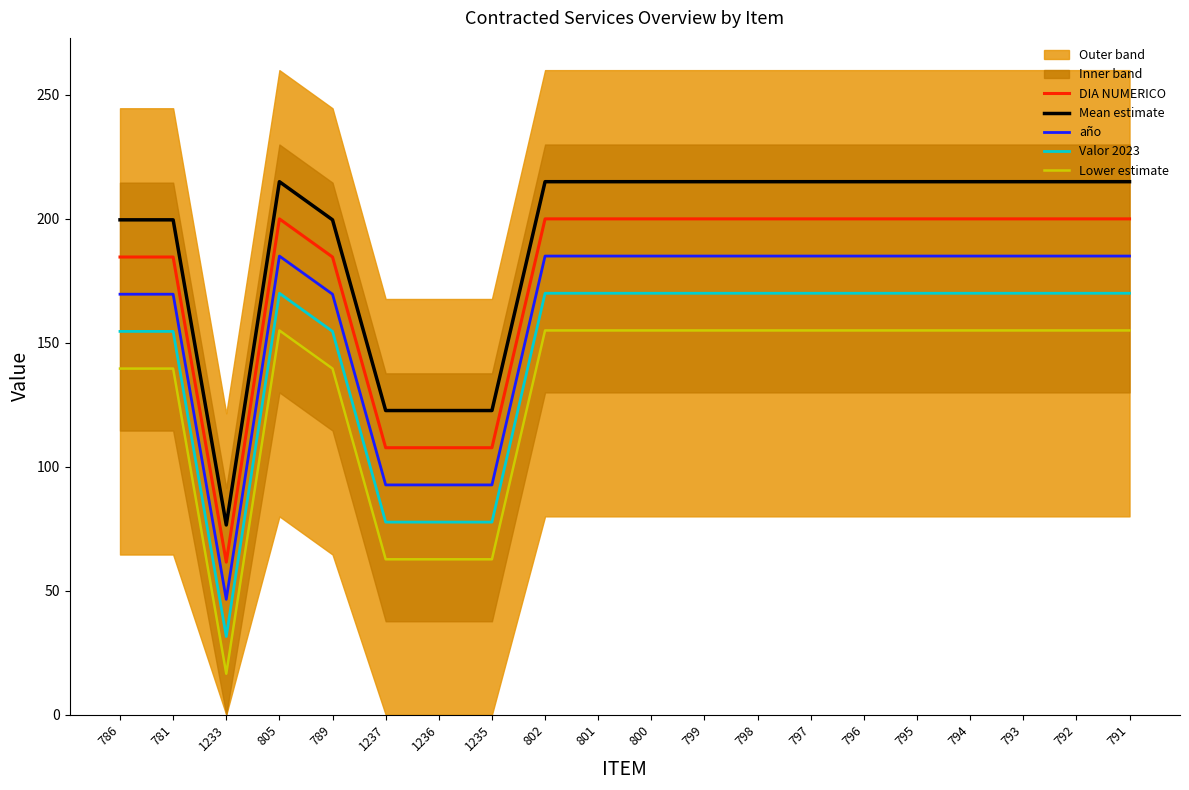

List the series in order of their peak value, highest first.

Mean estimate, DIA NUMERICO, año, Valor 2023, Lower estimate